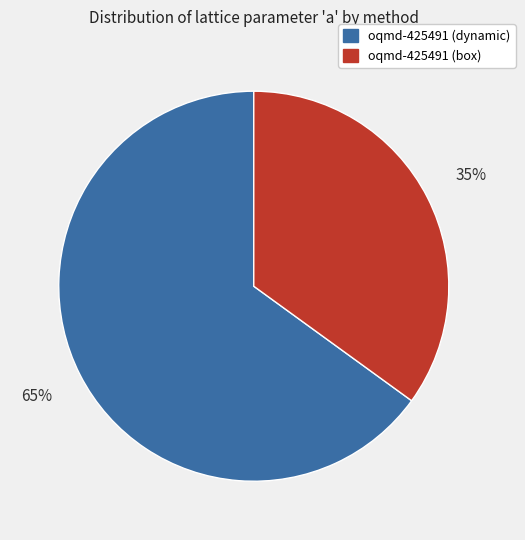

Which slice is the smallest?

oqmd-425491 (box)